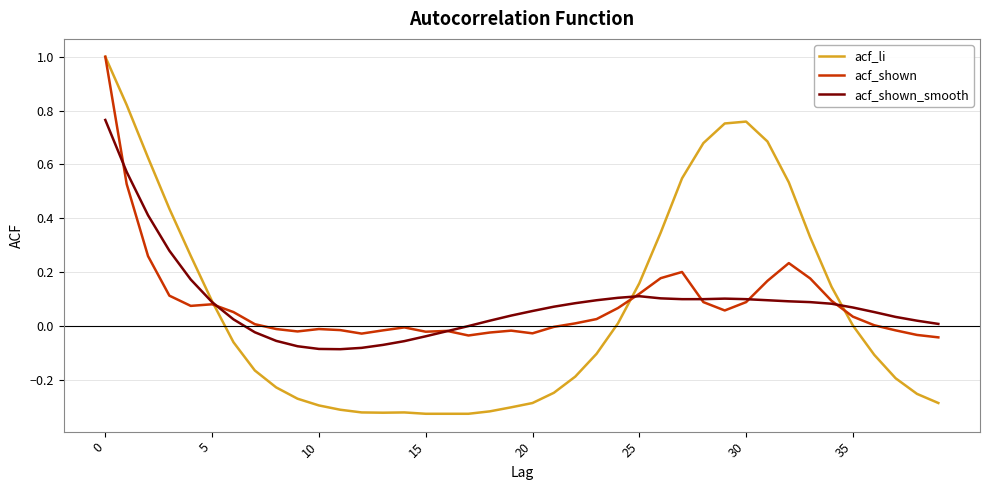

What is the highest value of the acf_shown series?

1.0